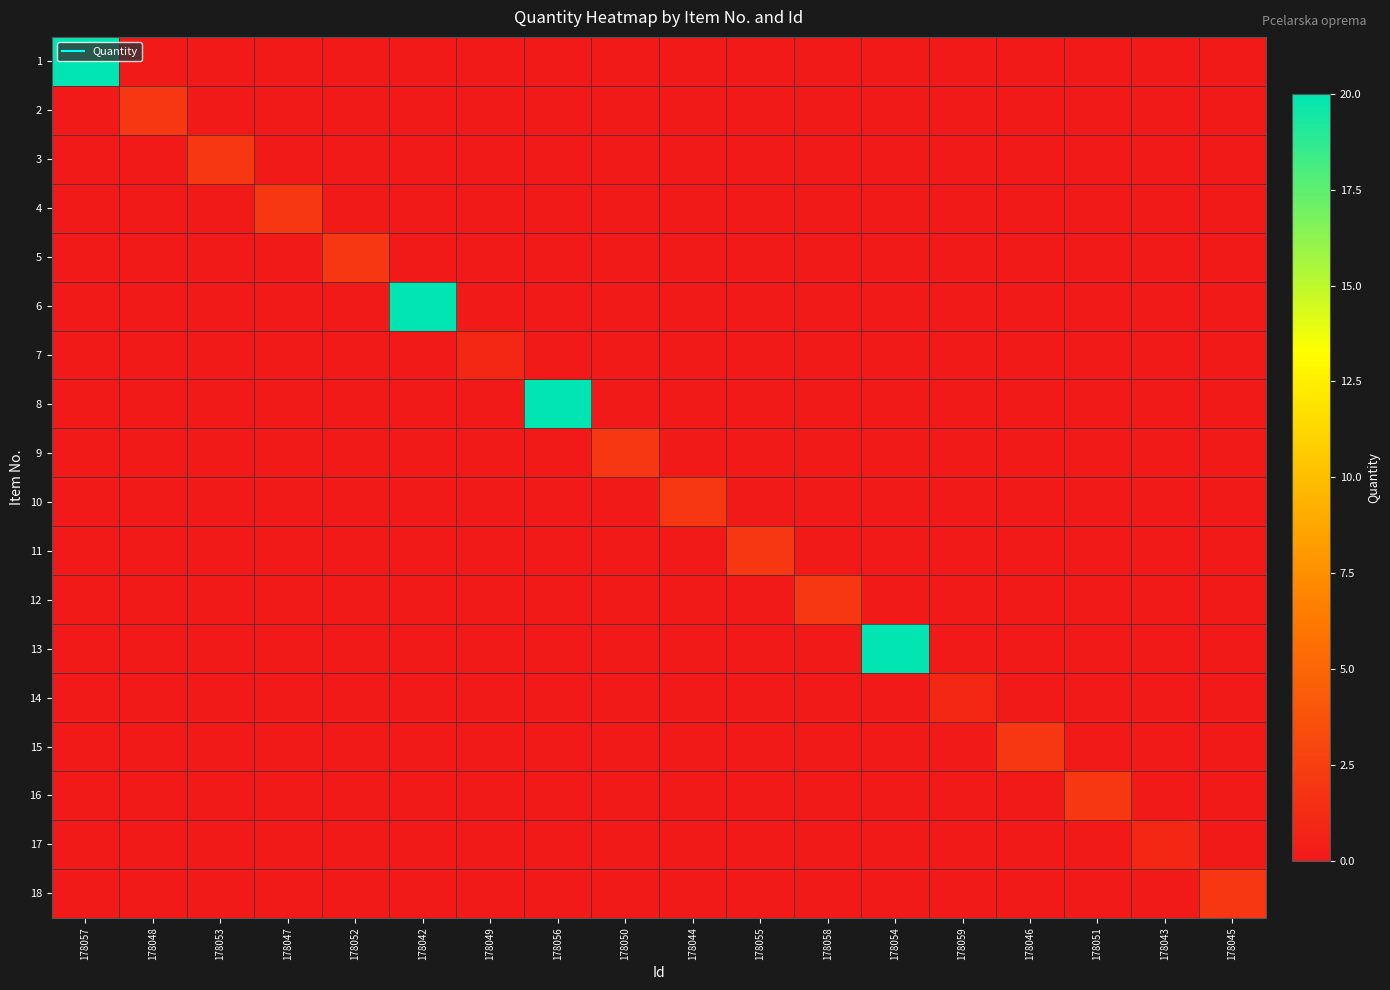

Reading left to right, transcribe all the data shown in this chart.

1: 178057=20	178048=0	178053=0	178047=0	178052=0	178042=0	178049=0	178056=0	178050=0	178044=0	178055=0	178058=0	178054=0	178059=0	178046=0	178051=0	178043=0	178045=0
2: 178057=0	178048=2	178053=0	178047=0	178052=0	178042=0	178049=0	178056=0	178050=0	178044=0	178055=0	178058=0	178054=0	178059=0	178046=0	178051=0	178043=0	178045=0
3: 178057=0	178048=0	178053=2	178047=0	178052=0	178042=0	178049=0	178056=0	178050=0	178044=0	178055=0	178058=0	178054=0	178059=0	178046=0	178051=0	178043=0	178045=0
4: 178057=0	178048=0	178053=0	178047=2	178052=0	178042=0	178049=0	178056=0	178050=0	178044=0	178055=0	178058=0	178054=0	178059=0	178046=0	178051=0	178043=0	178045=0
5: 178057=0	178048=0	178053=0	178047=0	178052=2	178042=0	178049=0	178056=0	178050=0	178044=0	178055=0	178058=0	178054=0	178059=0	178046=0	178051=0	178043=0	178045=0
6: 178057=0	178048=0	178053=0	178047=0	178052=0	178042=20	178049=0	178056=0	178050=0	178044=0	178055=0	178058=0	178054=0	178059=0	178046=0	178051=0	178043=0	178045=0
7: 178057=0	178048=0	178053=0	178047=0	178052=0	178042=0	178049=1	178056=0	178050=0	178044=0	178055=0	178058=0	178054=0	178059=0	178046=0	178051=0	178043=0	178045=0
8: 178057=0	178048=0	178053=0	178047=0	178052=0	178042=0	178049=0	178056=20	178050=0	178044=0	178055=0	178058=0	178054=0	178059=0	178046=0	178051=0	178043=0	178045=0
9: 178057=0	178048=0	178053=0	178047=0	178052=0	178042=0	178049=0	178056=0	178050=2	178044=0	178055=0	178058=0	178054=0	178059=0	178046=0	178051=0	178043=0	178045=0
10: 178057=0	178048=0	178053=0	178047=0	178052=0	178042=0	178049=0	178056=0	178050=0	178044=2	178055=0	178058=0	178054=0	178059=0	178046=0	178051=0	178043=0	178045=0
11: 178057=0	178048=0	178053=0	178047=0	178052=0	178042=0	178049=0	178056=0	178050=0	178044=0	178055=2	178058=0	178054=0	178059=0	178046=0	178051=0	178043=0	178045=0
12: 178057=0	178048=0	178053=0	178047=0	178052=0	178042=0	178049=0	178056=0	178050=0	178044=0	178055=0	178058=2	178054=0	178059=0	178046=0	178051=0	178043=0	178045=0
13: 178057=0	178048=0	178053=0	178047=0	178052=0	178042=0	178049=0	178056=0	178050=0	178044=0	178055=0	178058=0	178054=20	178059=0	178046=0	178051=0	178043=0	178045=0
14: 178057=0	178048=0	178053=0	178047=0	178052=0	178042=0	178049=0	178056=0	178050=0	178044=0	178055=0	178058=0	178054=0	178059=1	178046=0	178051=0	178043=0	178045=0
15: 178057=0	178048=0	178053=0	178047=0	178052=0	178042=0	178049=0	178056=0	178050=0	178044=0	178055=0	178058=0	178054=0	178059=0	178046=2	178051=0	178043=0	178045=0
16: 178057=0	178048=0	178053=0	178047=0	178052=0	178042=0	178049=0	178056=0	178050=0	178044=0	178055=0	178058=0	178054=0	178059=0	178046=0	178051=2	178043=0	178045=0
17: 178057=0	178048=0	178053=0	178047=0	178052=0	178042=0	178049=0	178056=0	178050=0	178044=0	178055=0	178058=0	178054=0	178059=0	178046=0	178051=0	178043=1	178045=0
18: 178057=0	178048=0	178053=0	178047=0	178052=0	178042=0	178049=0	178056=0	178050=0	178044=0	178055=0	178058=0	178054=0	178059=0	178046=0	178051=0	178043=0	178045=2